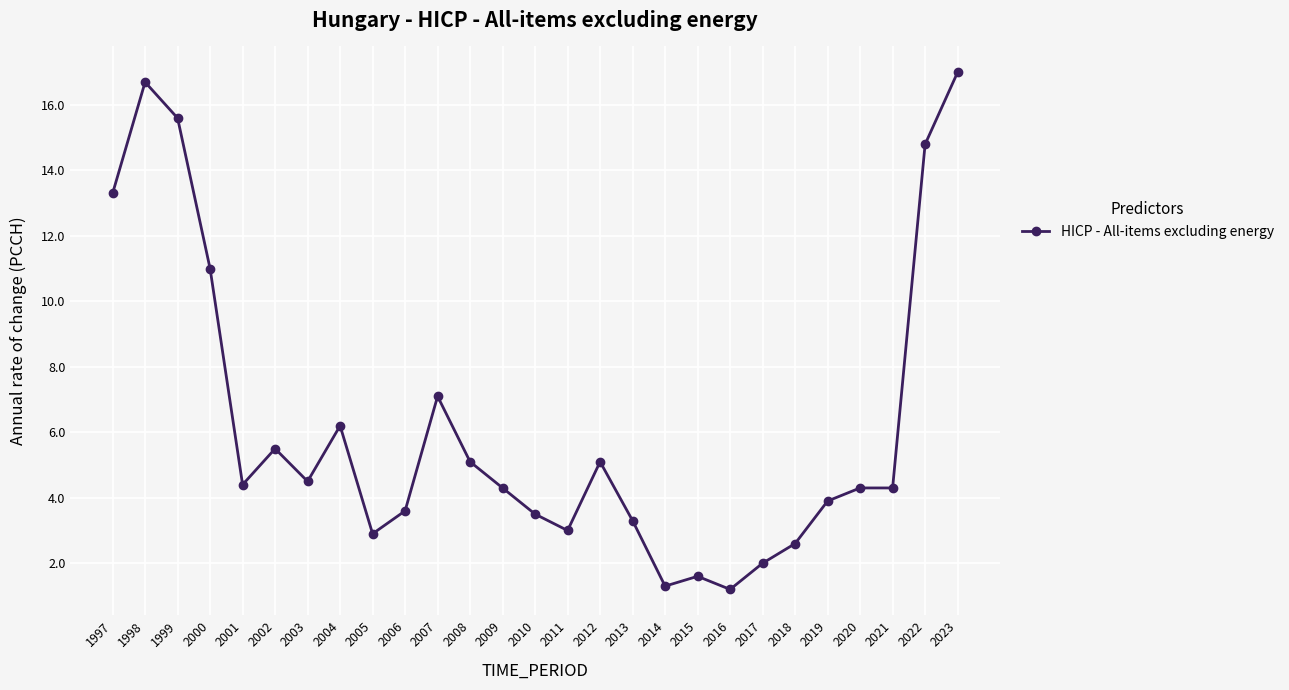

Does the chart have visible grid lines?

Yes